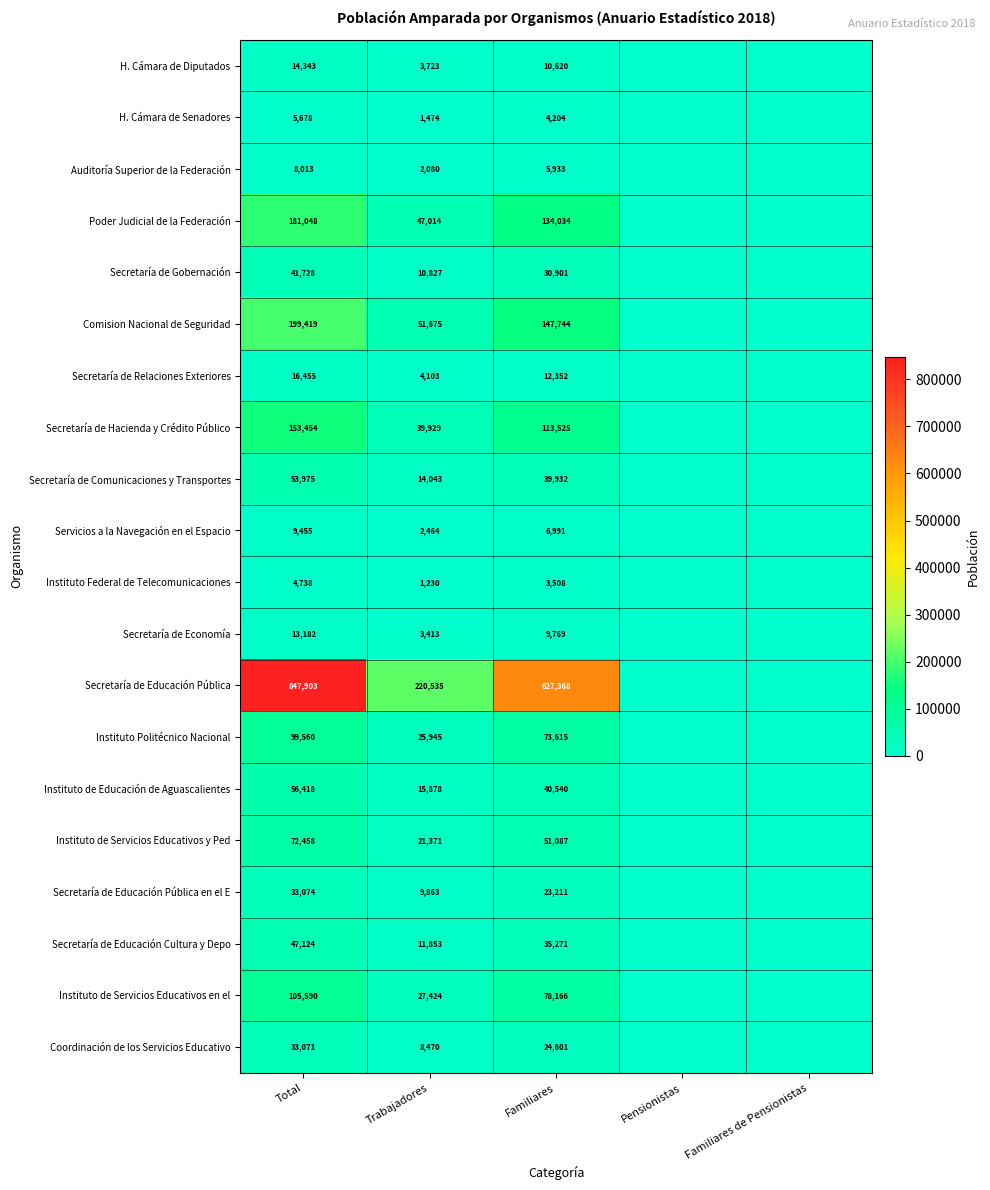

The Secretaría de Educación Cultura y Depo series shows 46316 at Familiares. True or false?

False